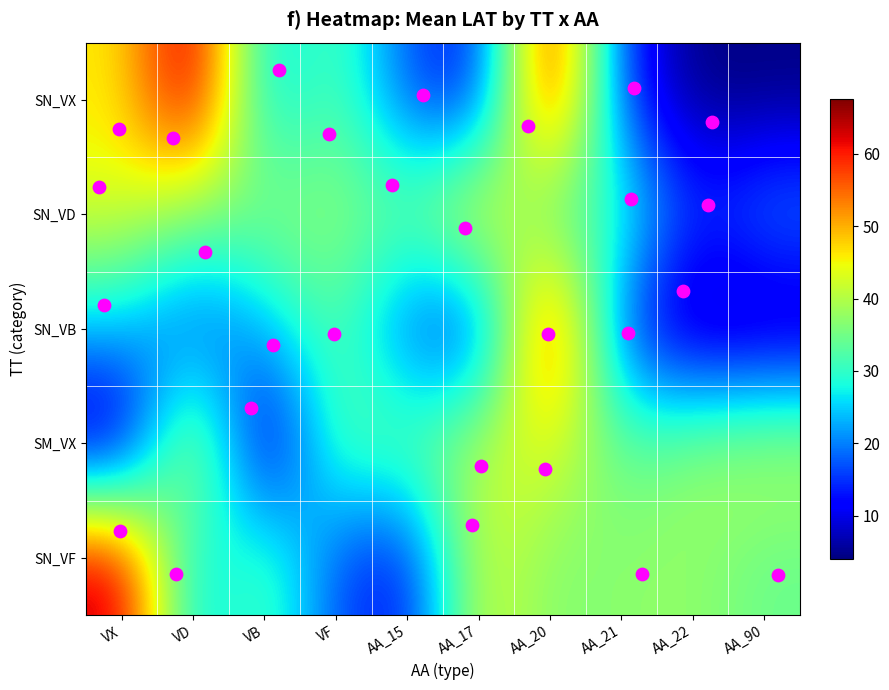

What is the smallest value displayed?

4.0